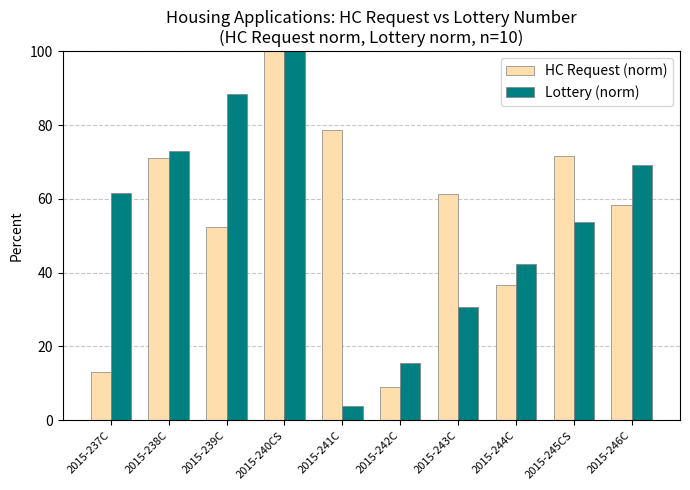

Count the number of categories in the chart.

10